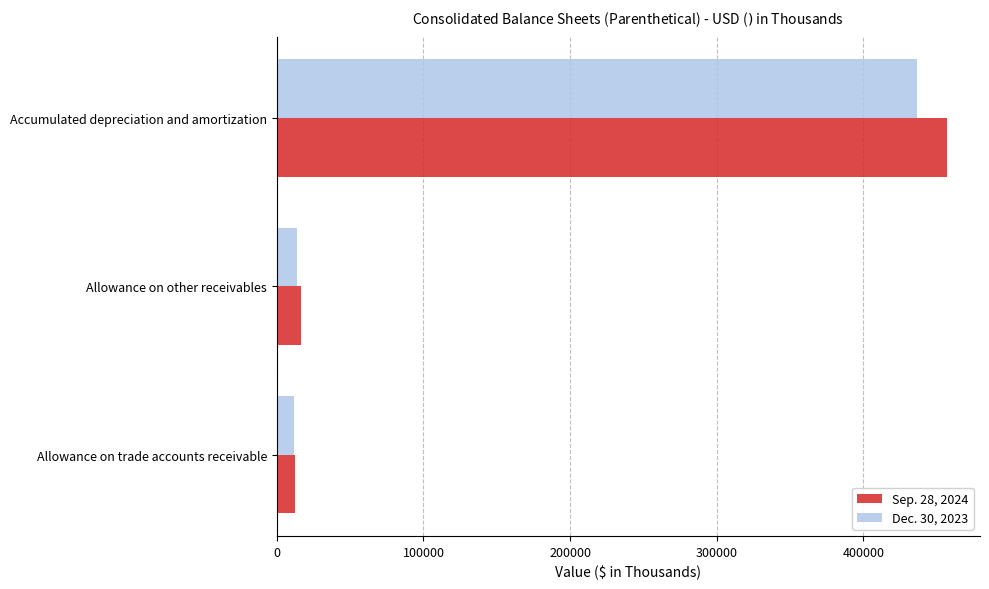

What is the difference between the maximum and minimum values in the Dec. 30, 2023 series?

424944